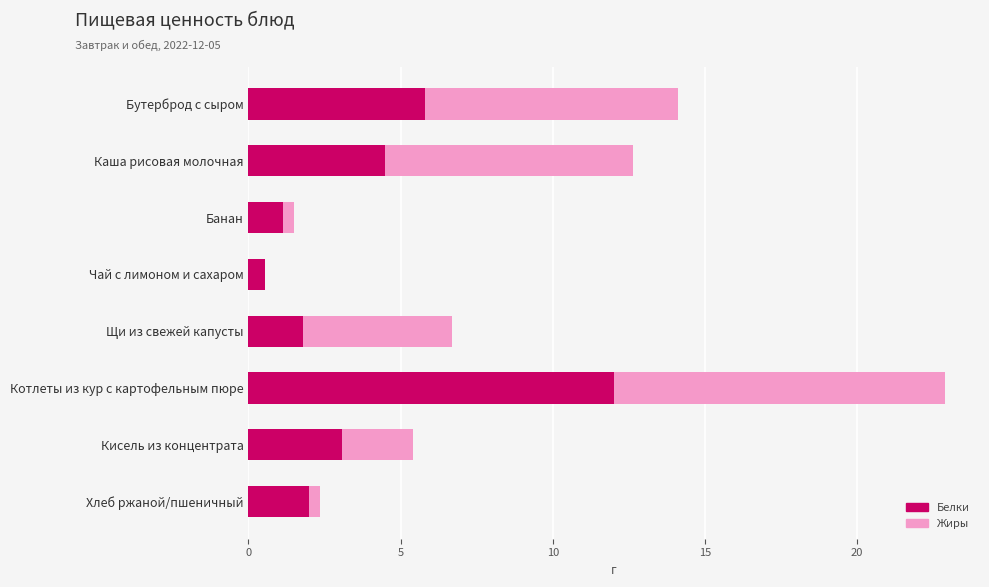

At which category is the sum across all series the highest?

Котлеты из кур с картофельным пюре